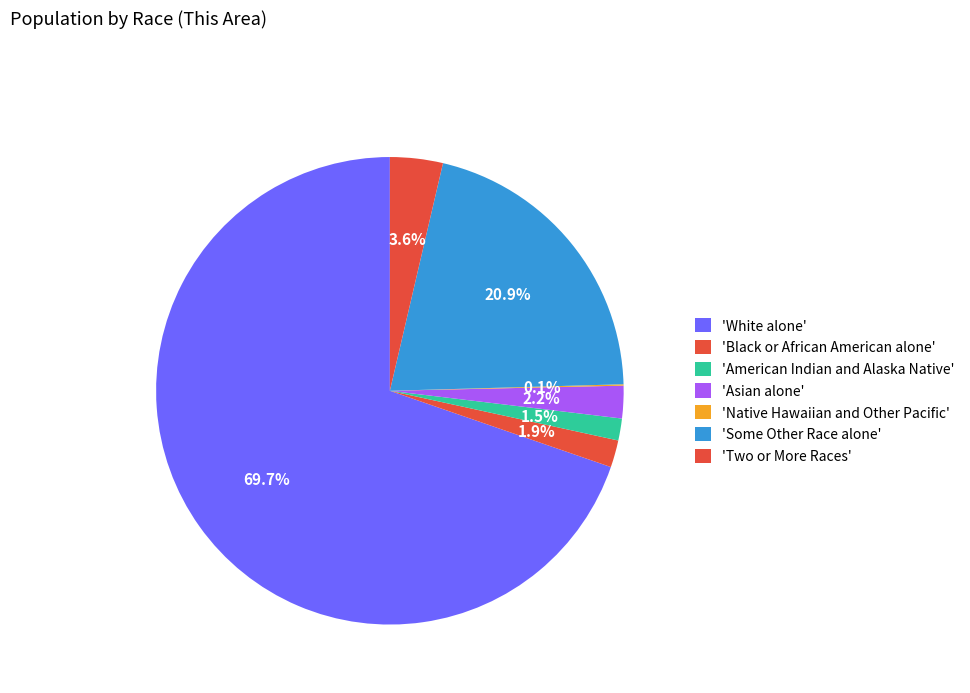

Count the number of slices in the pie.

7